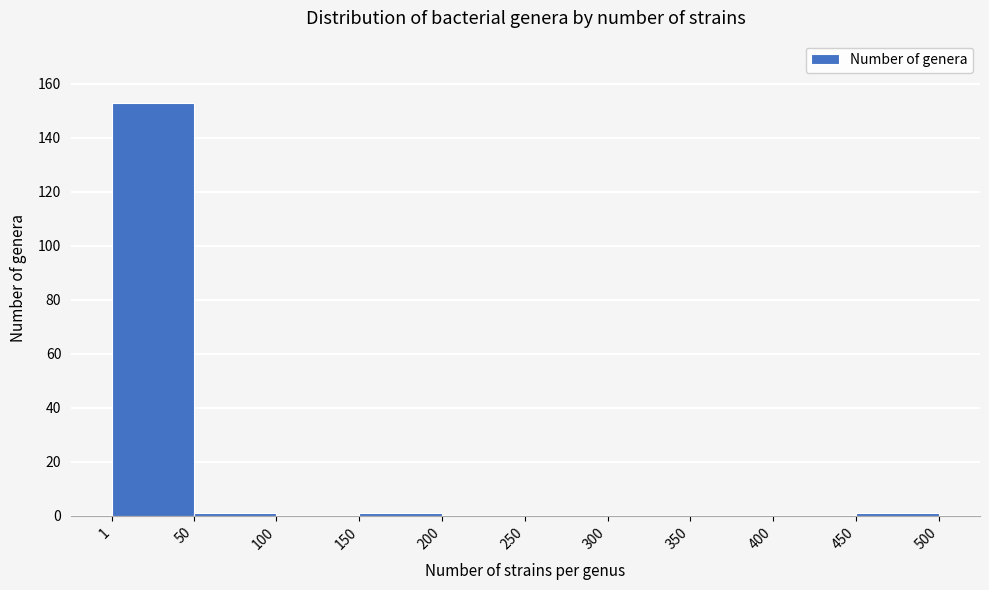

Reading left to right, list every bar in this chart as the range it spans on the x-axis followed by its height. The values are not printed on the chart, so give them approximately, as read against the axis.

1 to 50: 154
50 to 100: under 2
100 to 150: 0
150 to 200: under 2
200 to 250: 0
250 to 300: 0
300 to 350: 0
350 to 400: 0
400 to 450: 0
450 to 500: under 2